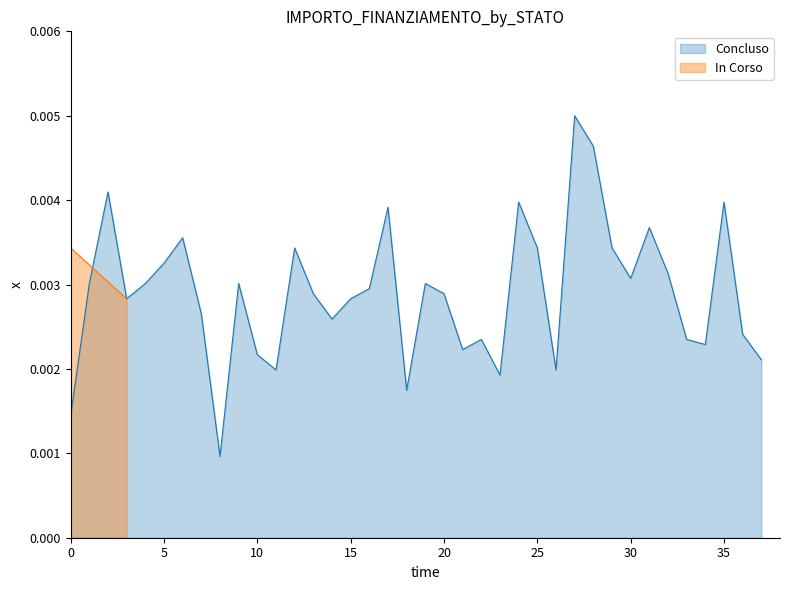

What is the label of the 4th point from the left?

3